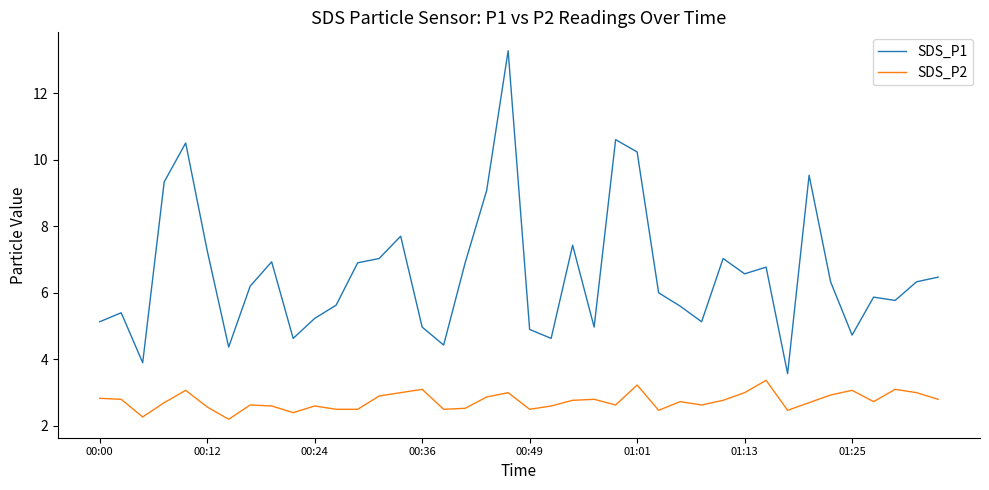

What is the highest value of the SDS_P1 series?

13.3